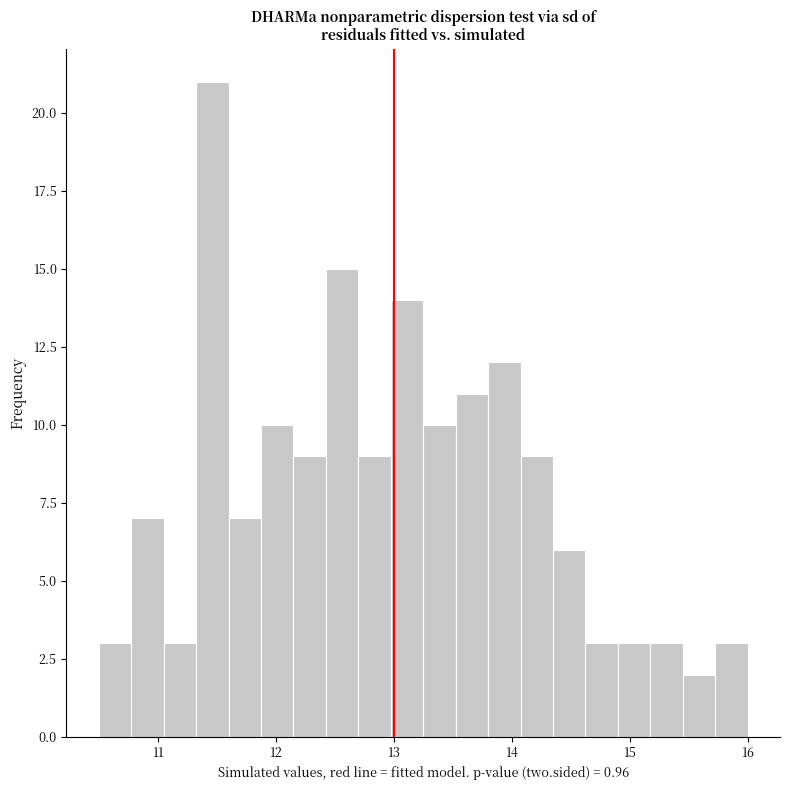

Around what value on the x-axis is the tallest bar? Give the approximate position of its centre, as read against the axis.

11.5